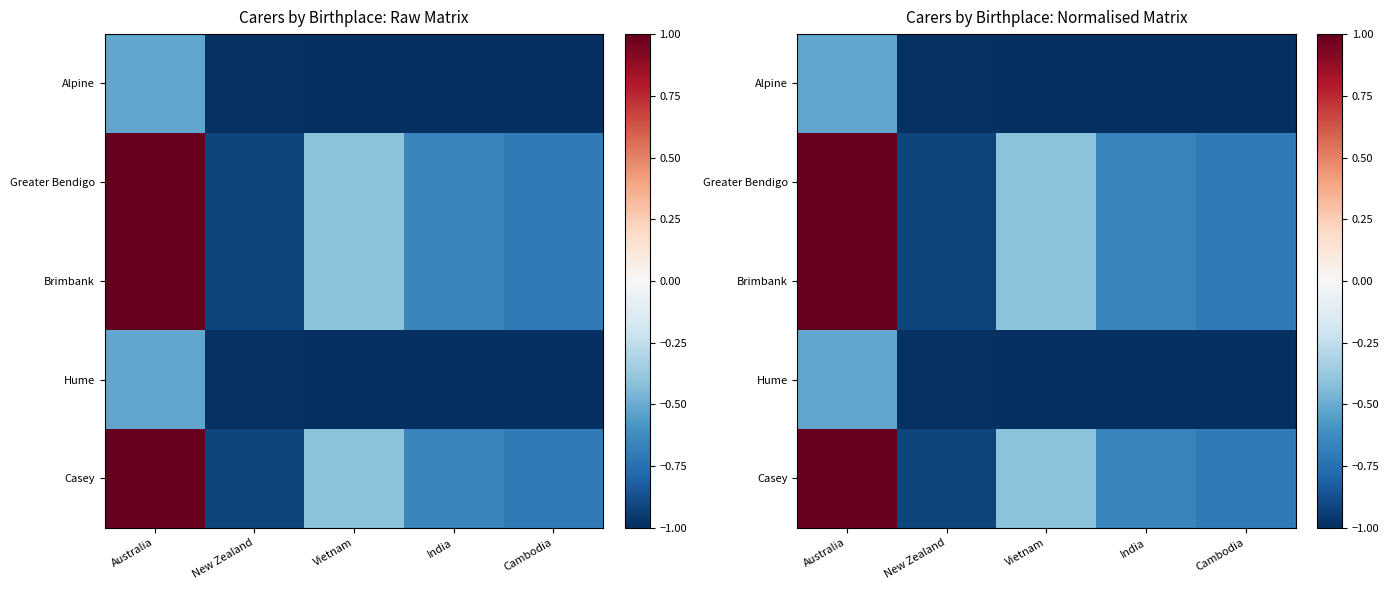

Rank the series by their maximum value, from highest to lowest.

Greater Bendigo, Brimbank, Casey, Alpine, Hume